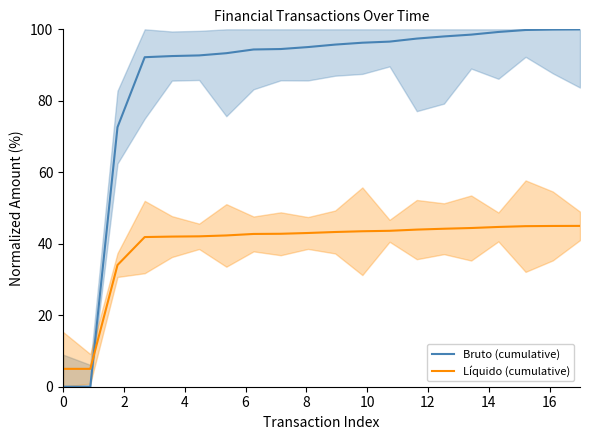

At how many categories does at least one series exceed 71?

18